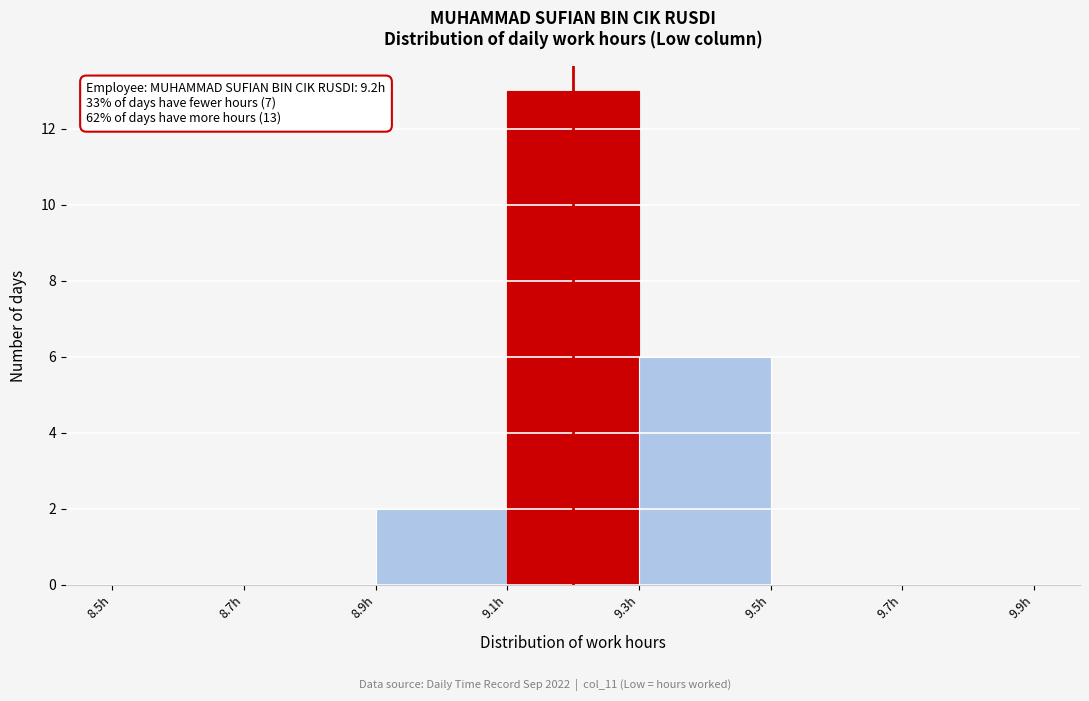

Which range on the x-axis has the tallest bar?

9.1 to 9.3